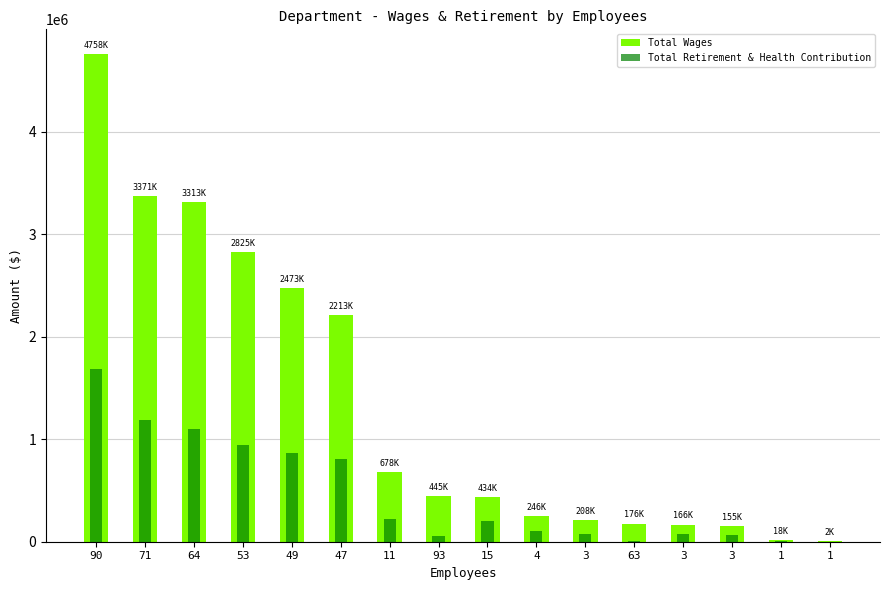

What is the approximate value of Total Wages at 47?

2213247